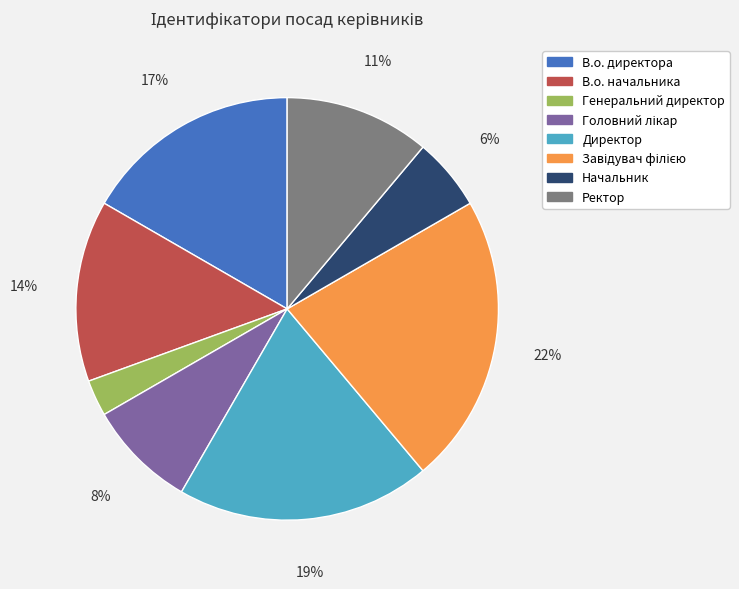

Is the sum of Генеральний директор and Начальник greater than half?

No